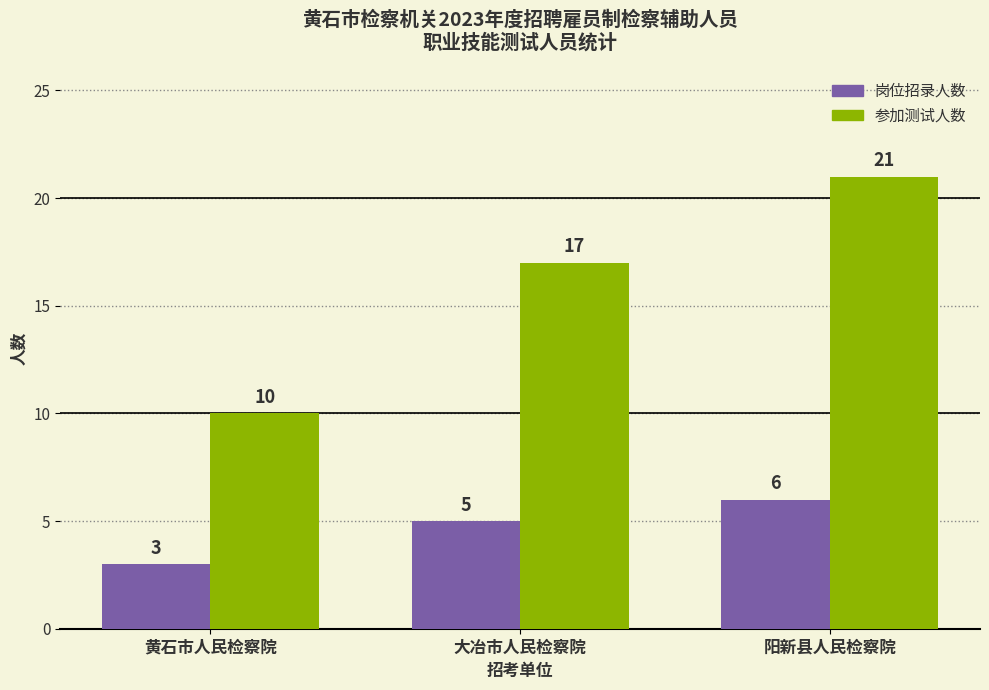

List the series in order of their overall mean, lowest first.

岗位招录人数, 参加测试人数